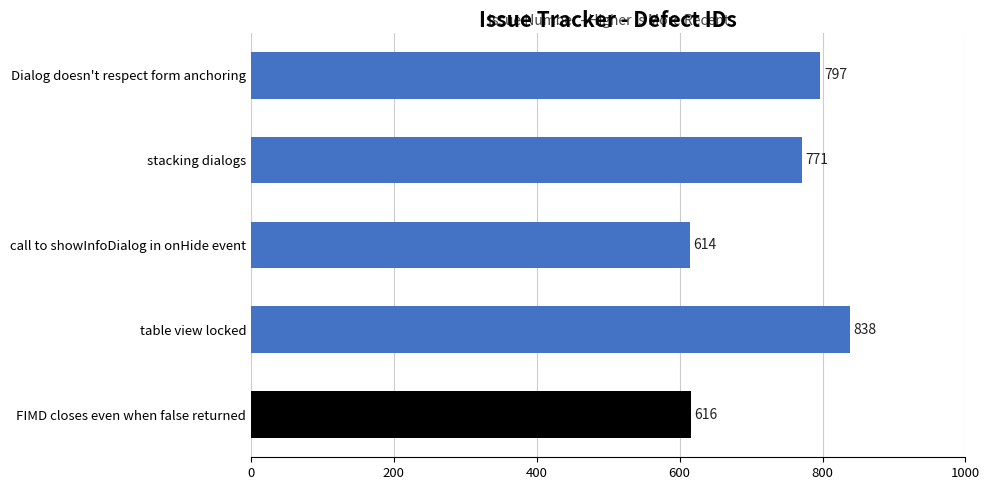

Is it true that the value at FIMD closes even when false returned is 616?

True